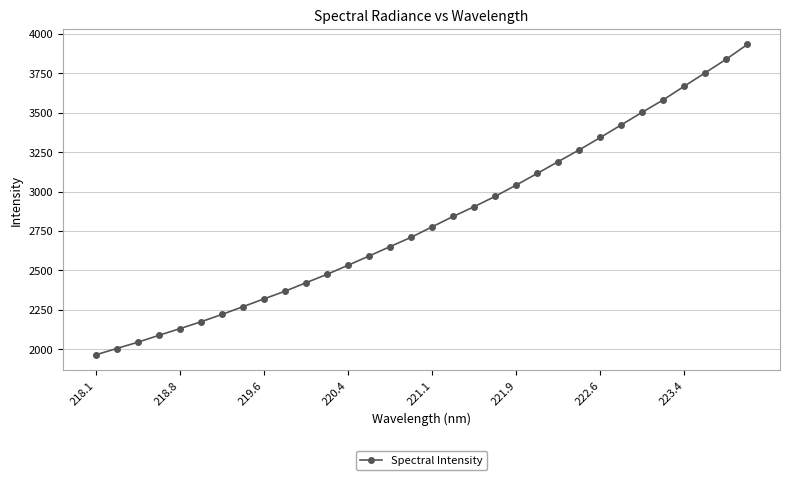

True or false: the data has more than 2 interior local peaks.

False